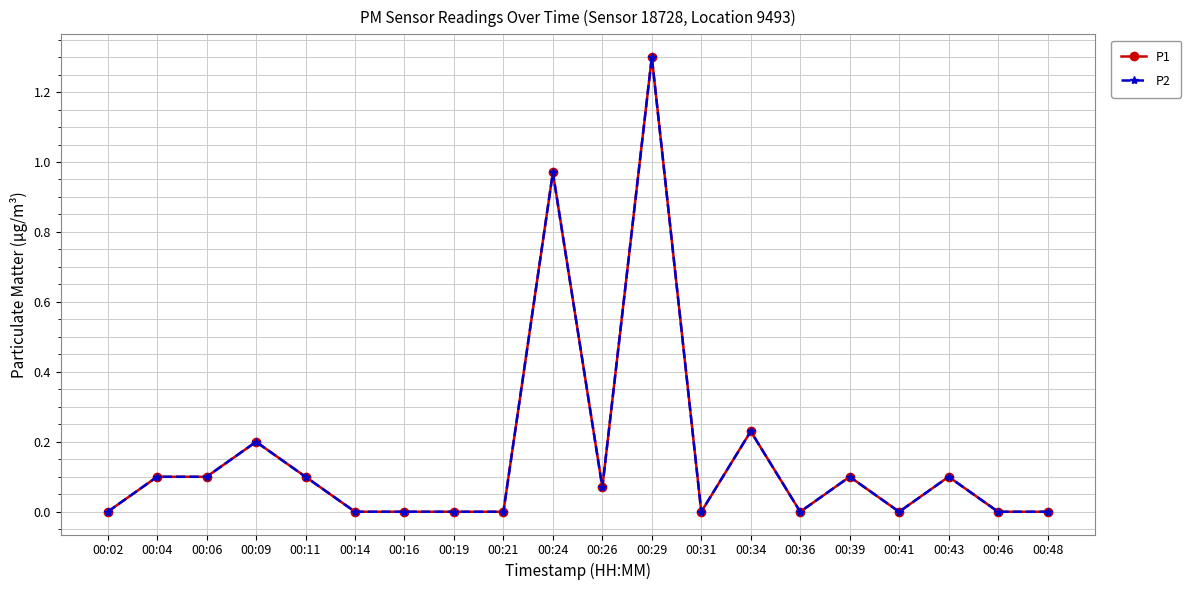

What is the sum of all P2 values?

3.3